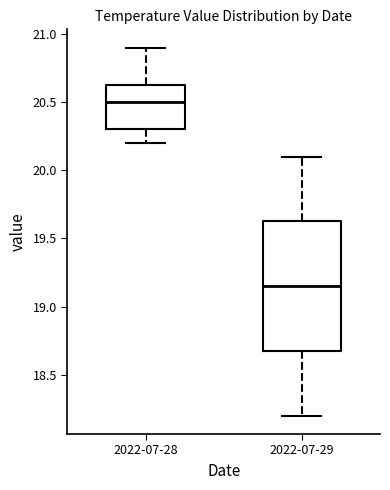

Which box's median line is the highest?

2022-07-28